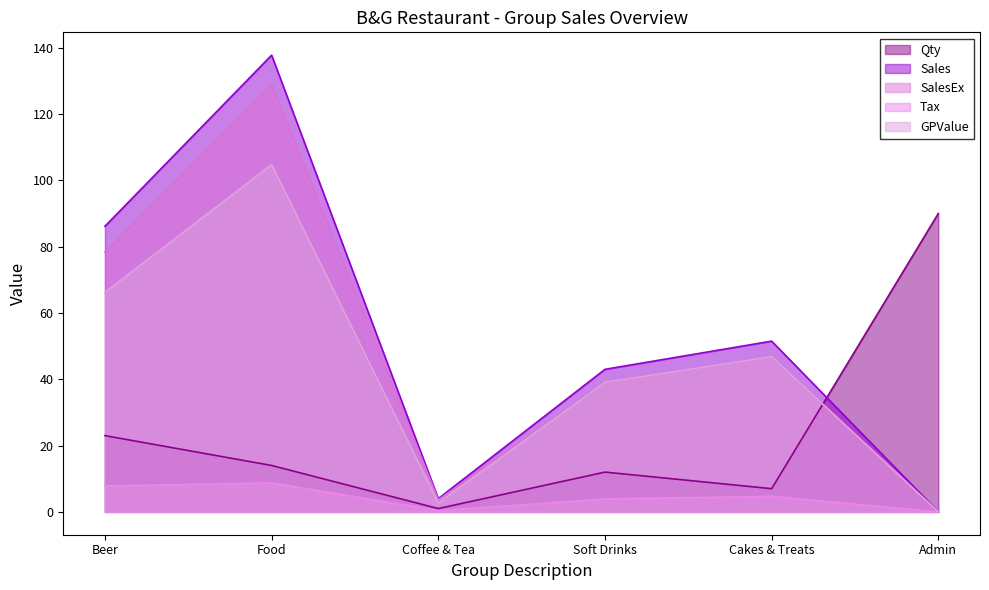

At which category is the sum across all series the highest?

Food